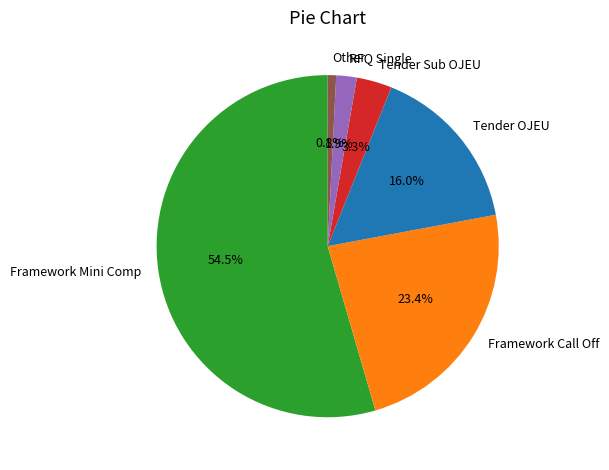

Which category has the smallest portion of the pie?

Other